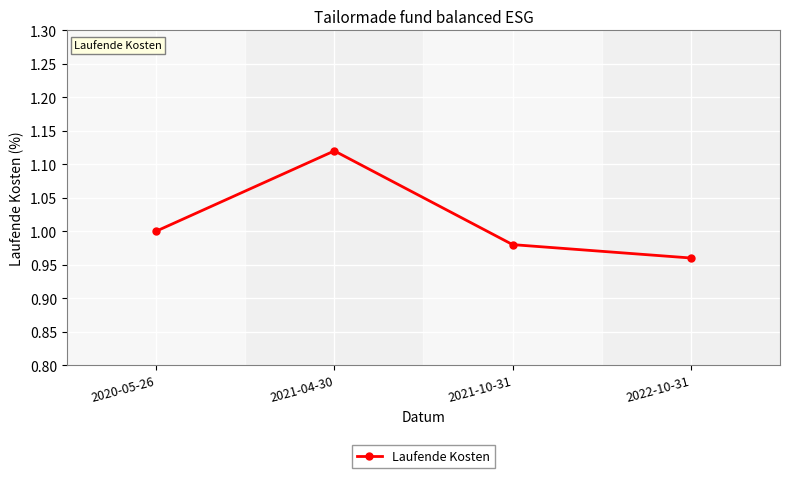

Which category has the lowest value across all series?

2022-10-31